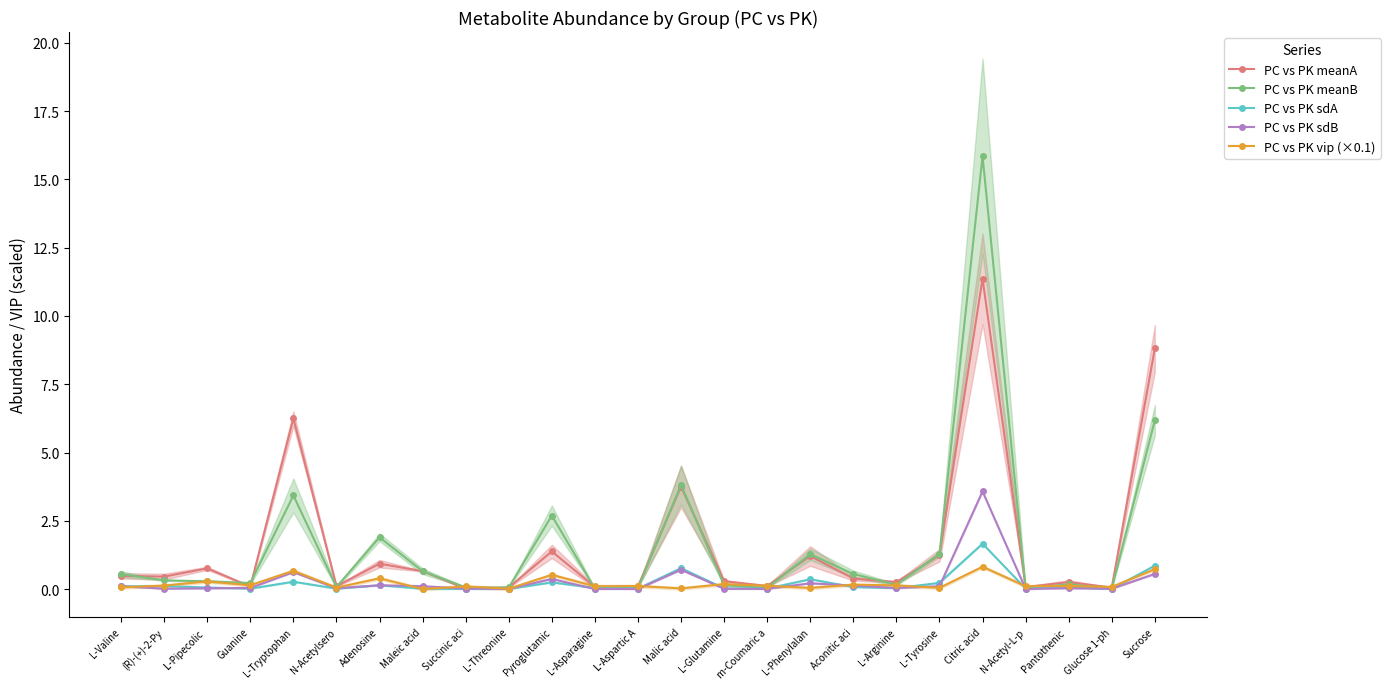

What is the difference between the second highest and second lowest values in the PC vs PK meanA series?

8.8